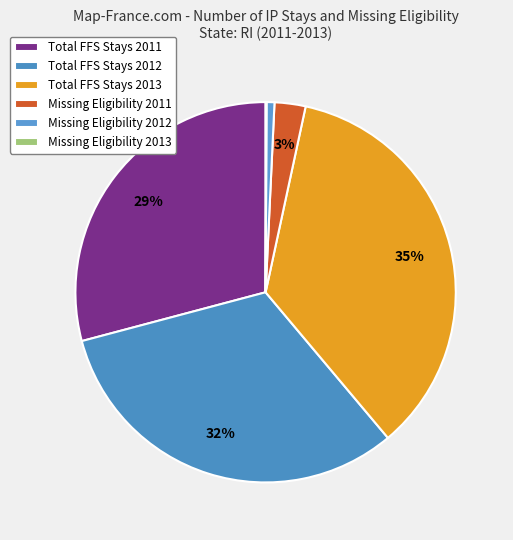

What portion of the pie excludes Total FFS Stays 2011?

70.9%